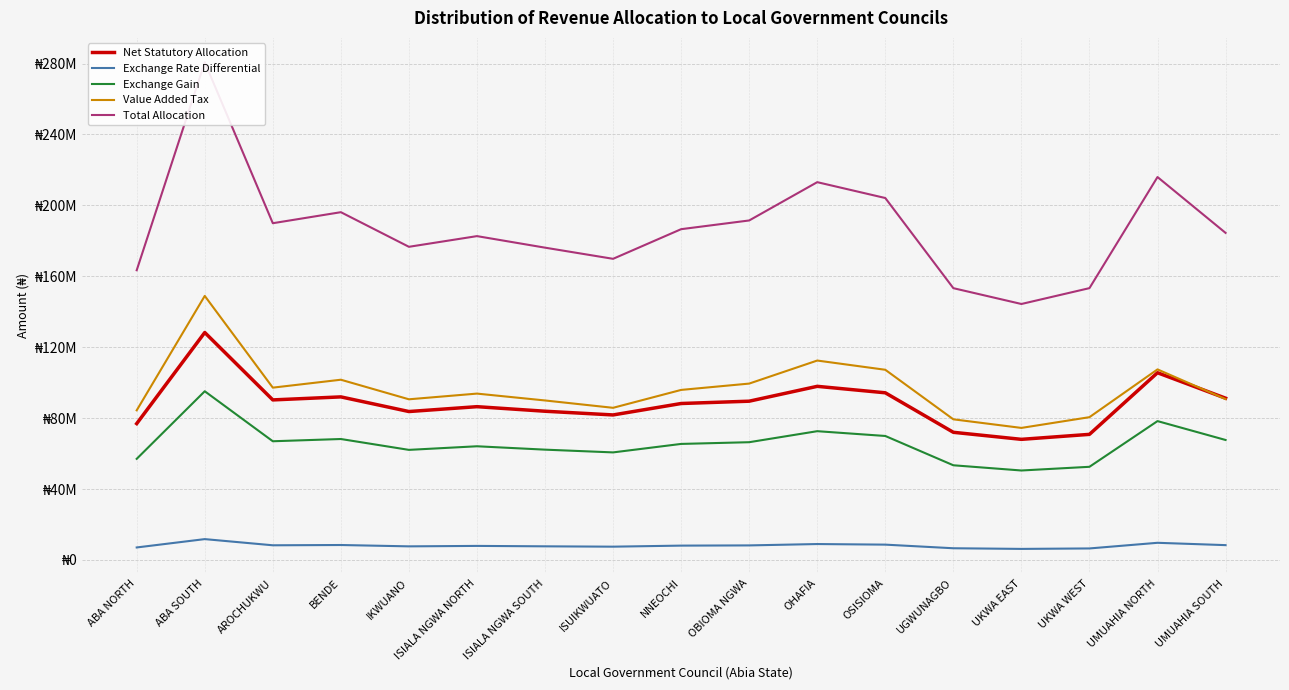

How many lines are shown in the chart?

5